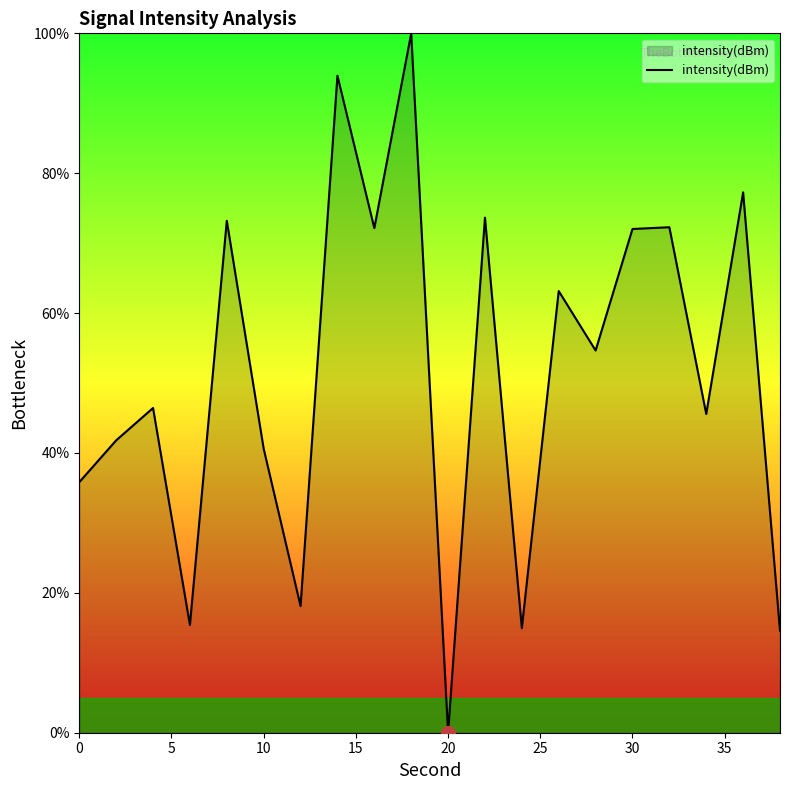

What is the greatest value displayed?

100.0